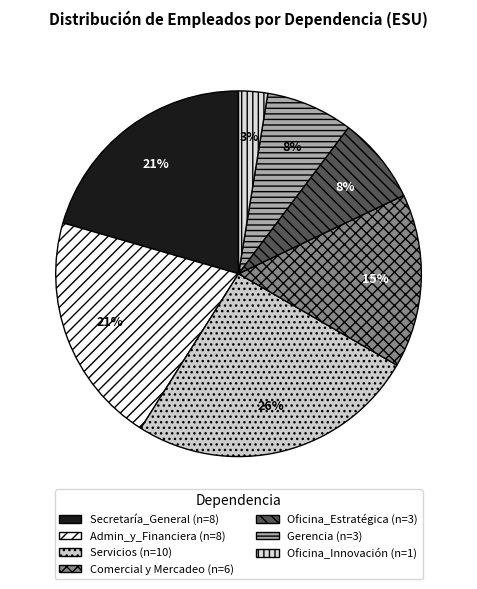

Count the number of slices in the pie.

7